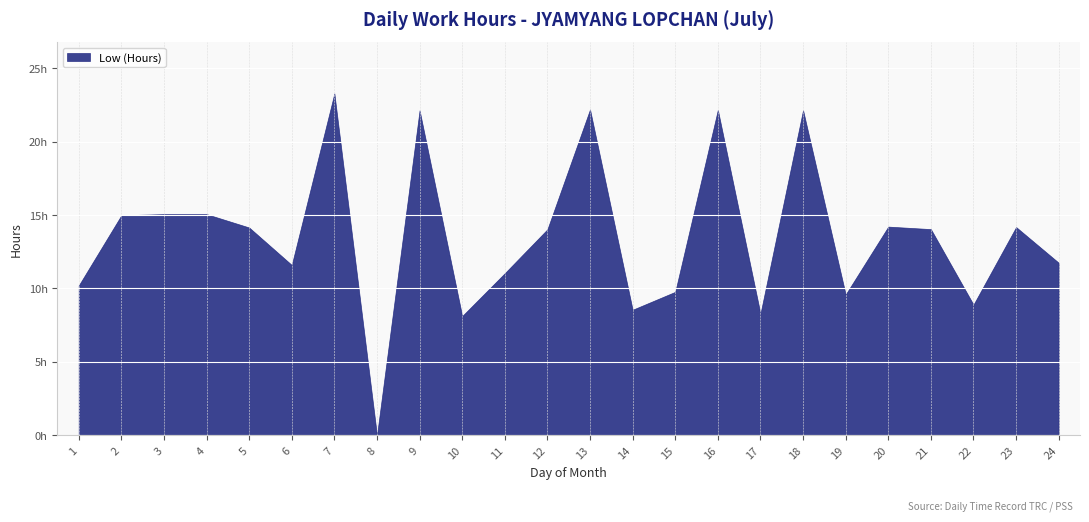

The chart shows a value of 8.3 at 17. True or false?

True